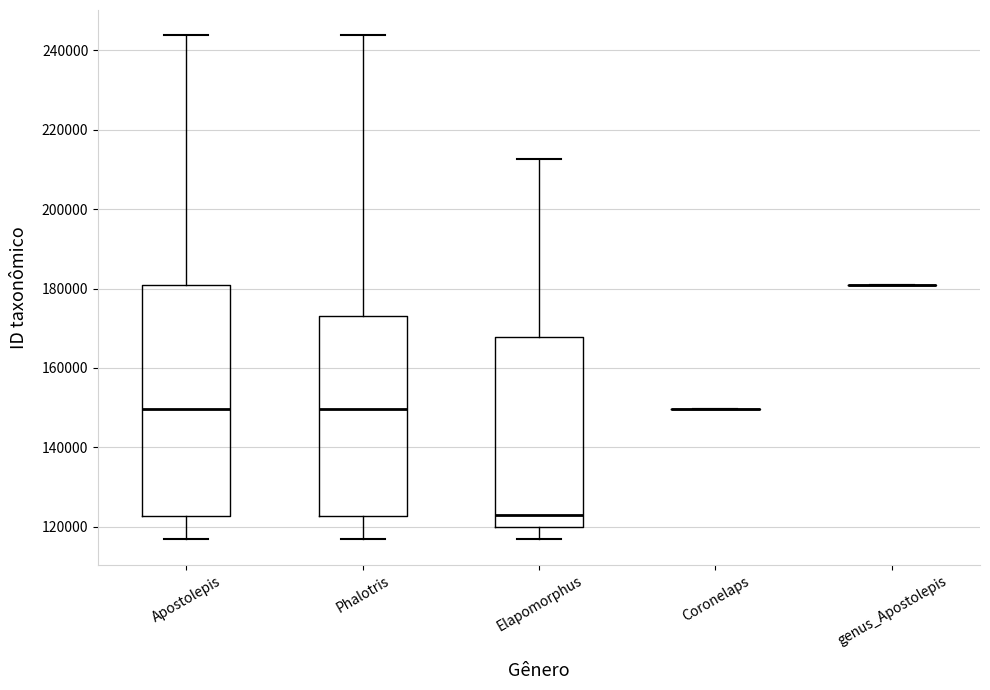

Where is the lower edge of the box for Apostolepis on the y-axis? The values are not printed on the chart, so give them approximately, as read against the axis.

122000